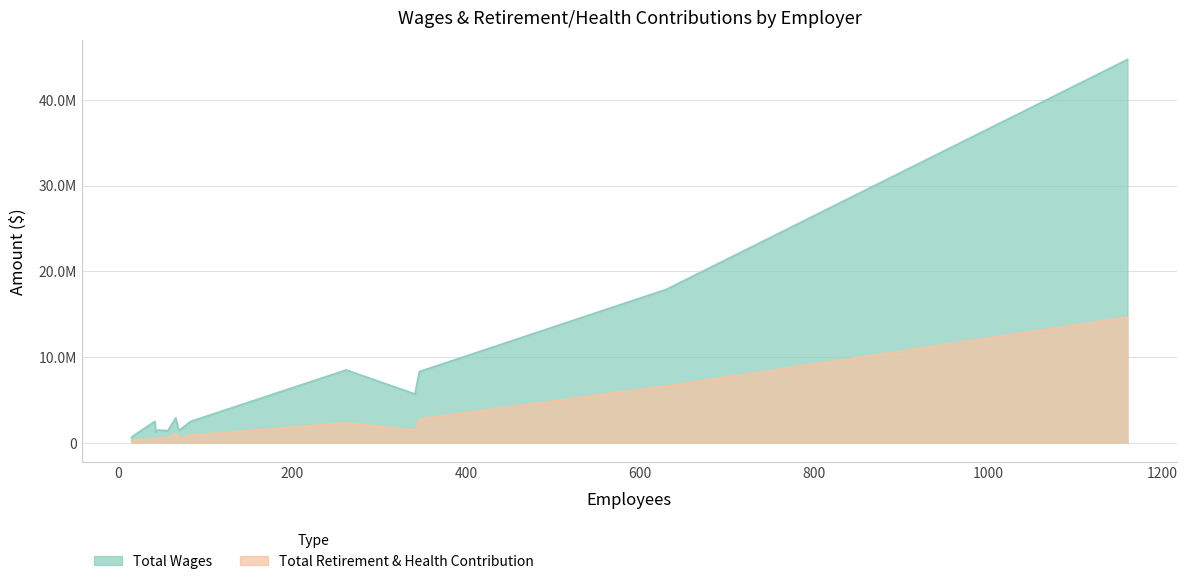

Does the chart display data point markers on the line(s)?

No